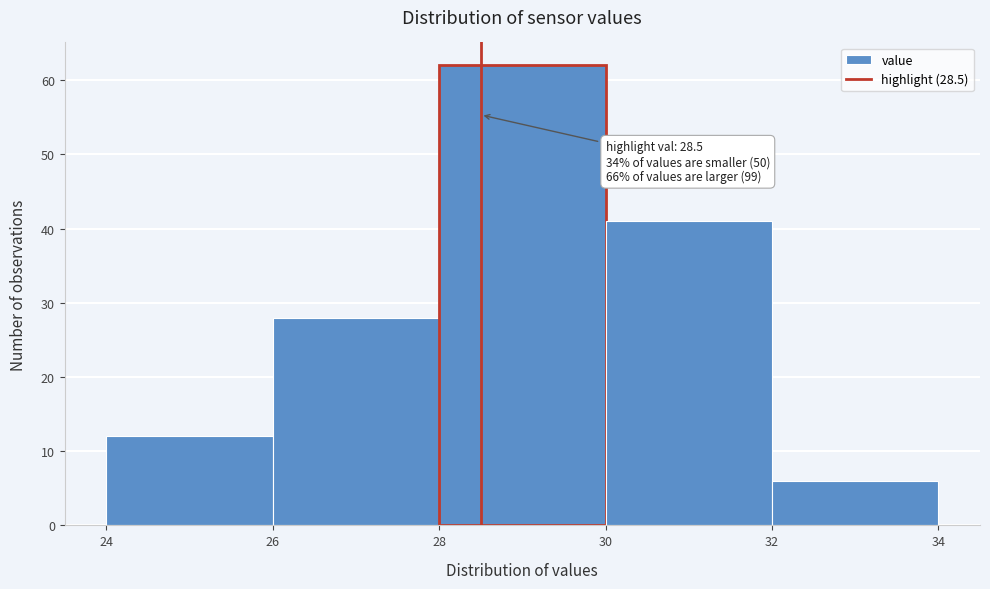

Over which range of the x-axis is the bar tallest?

28 to 30